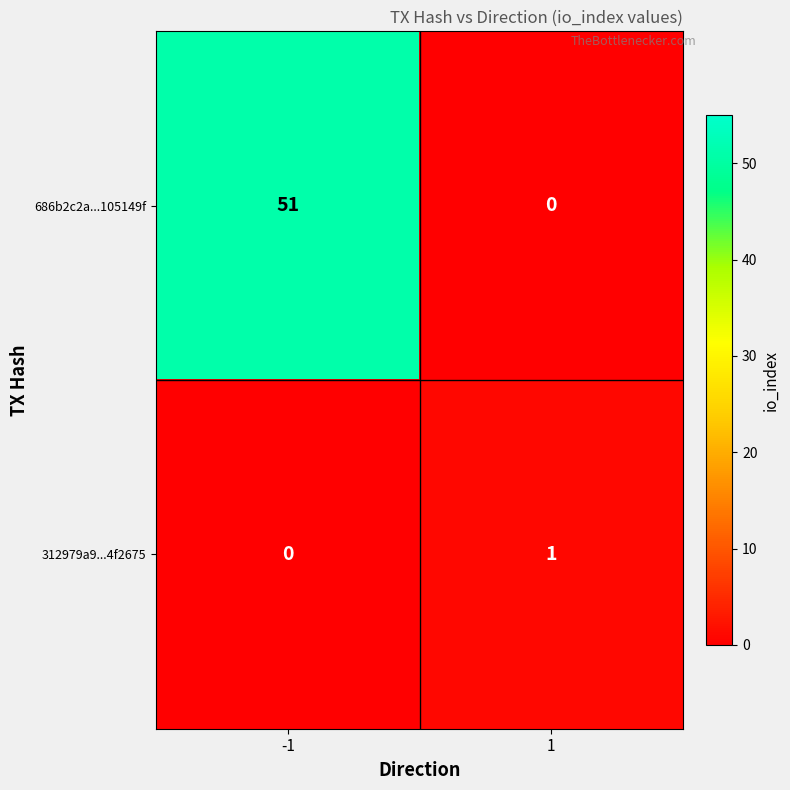

What is the average value of the 686b2c2a...105149f series?

26